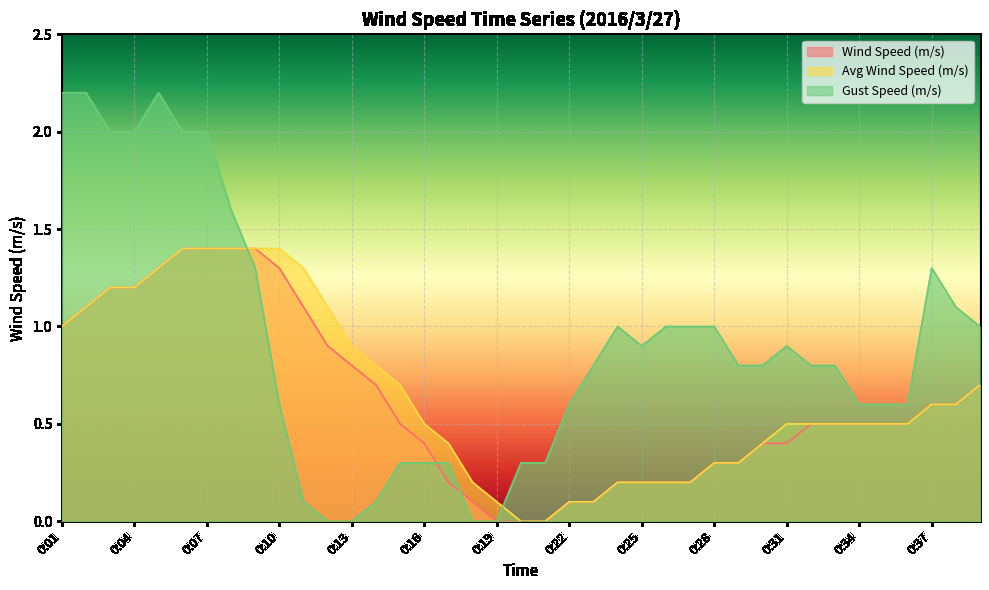

What is the value of the Avg Wind Speed (m/s) point at the 25th from the left?

0.2